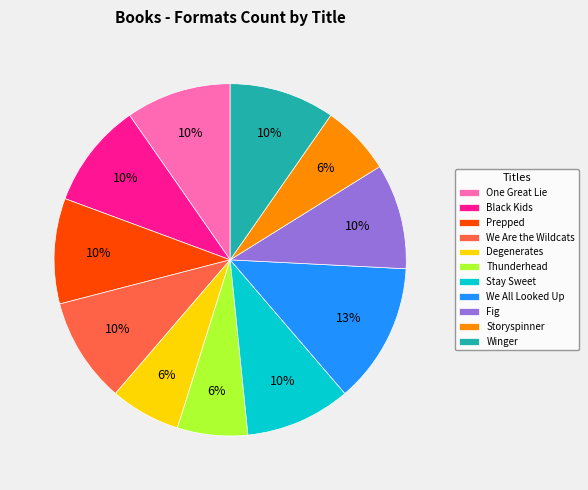

What percentage is the Degenerates slice, to the nearest percent?

6%